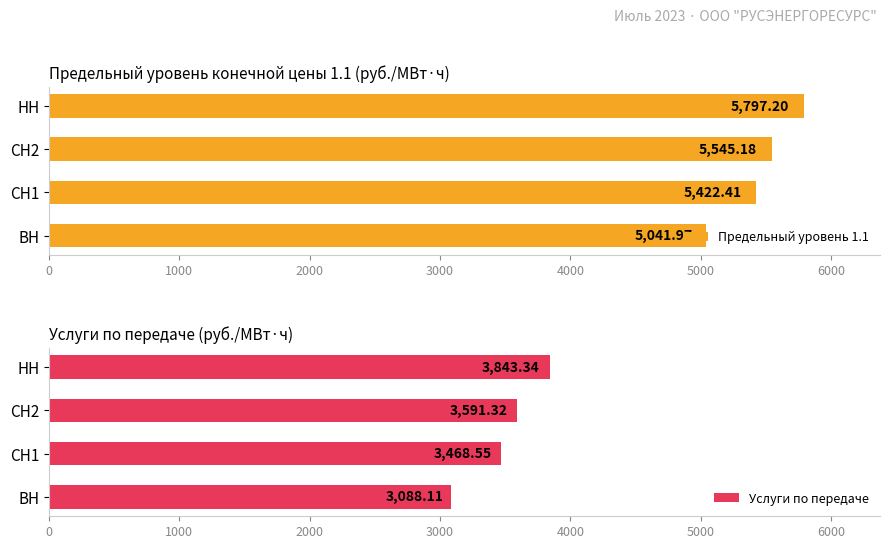

What is the average value of the Услуги по передаче series?

3497.8